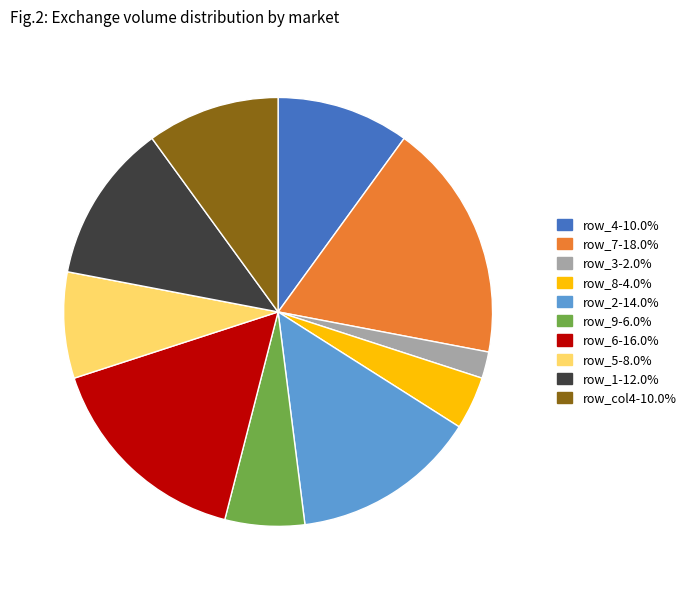

Do row_9-6.0% and row_8-4.0% together represent more than half of the pie?

No